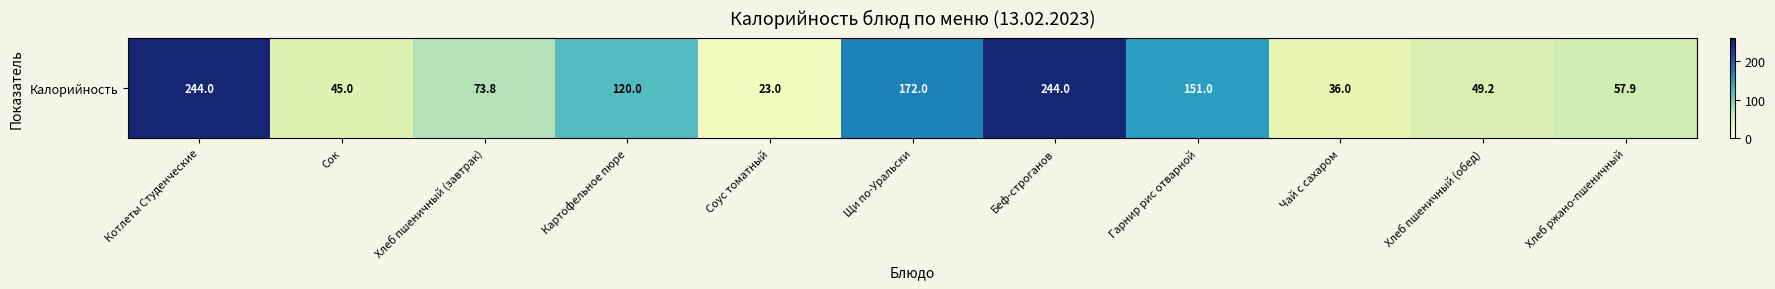

The chart shows a value of 413.0 at Котлеты Студенческие. True or false?

False